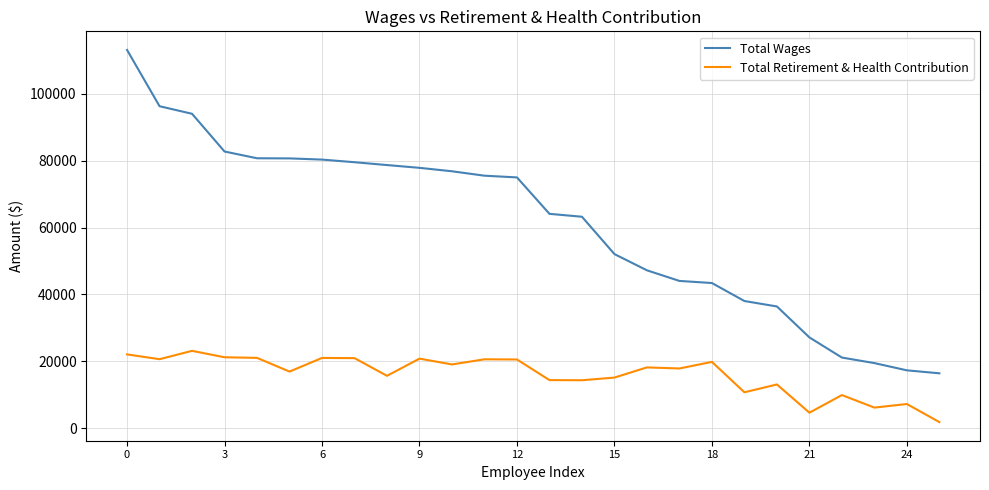

Which series has the largest range (max minus min)?

Total Wages